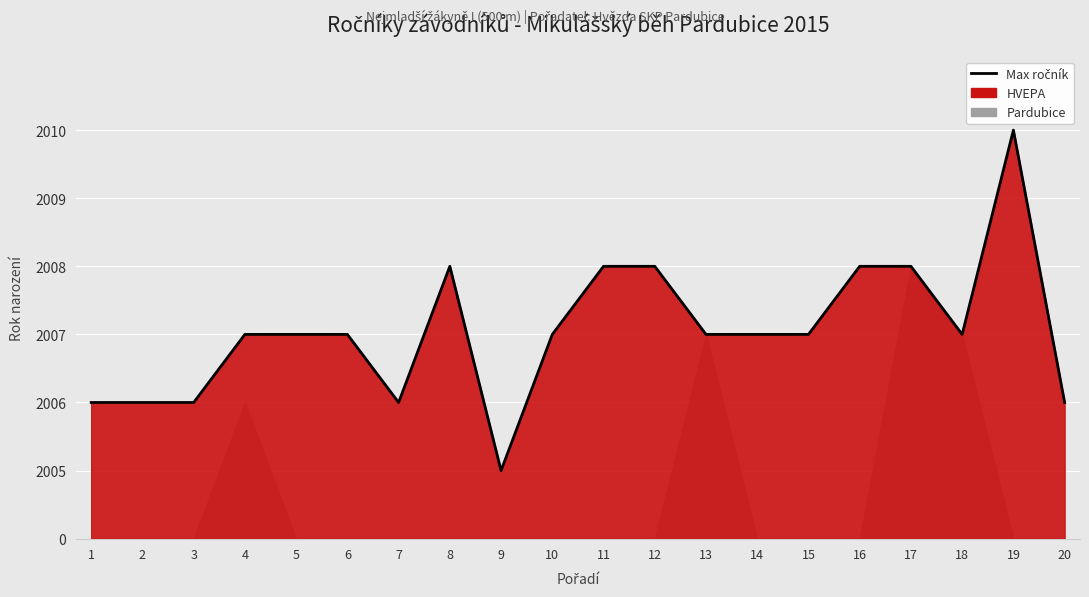

How many data points are less than 3?

6